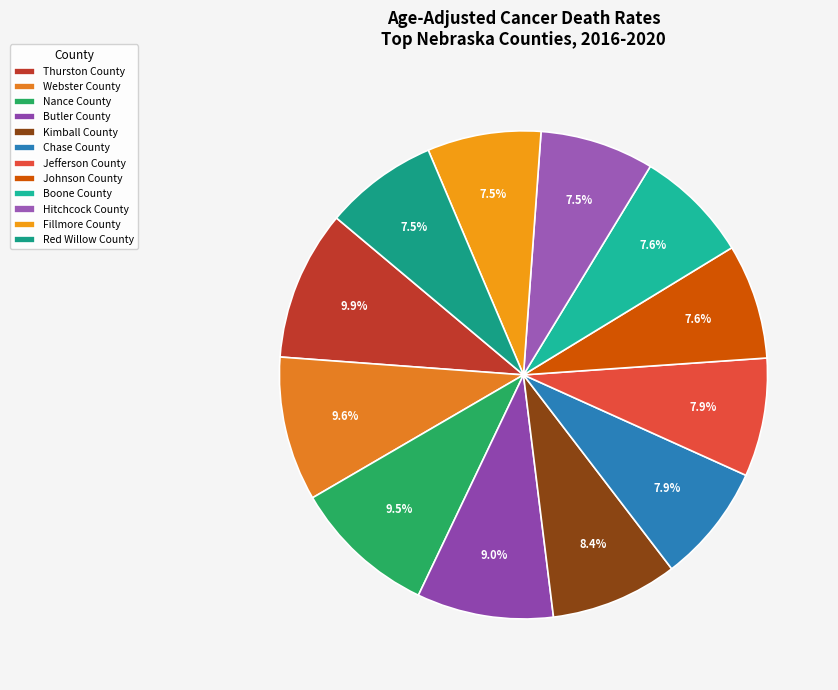

Approximately how many times larger is the value at Thurston County compared to Butler County?

1.1